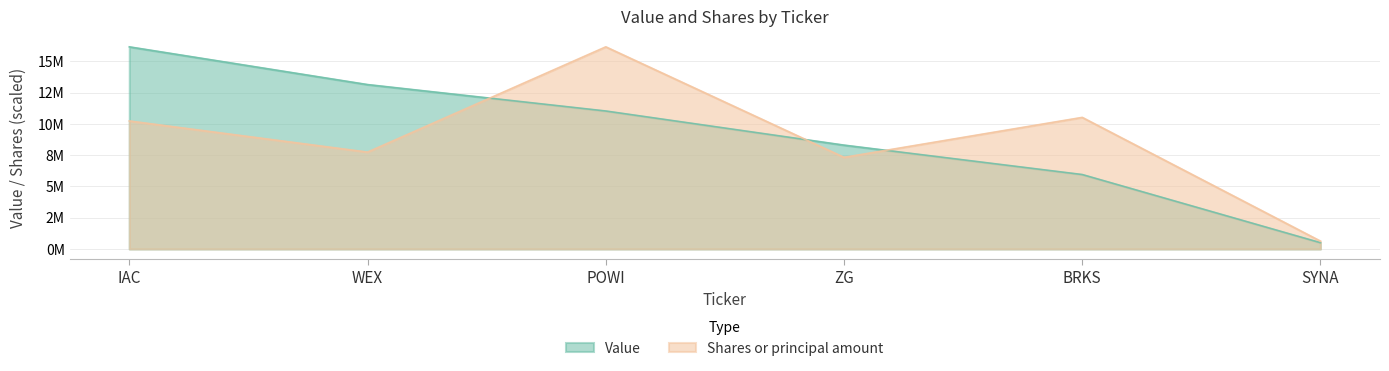

Which series has the widest spread of values?

Value